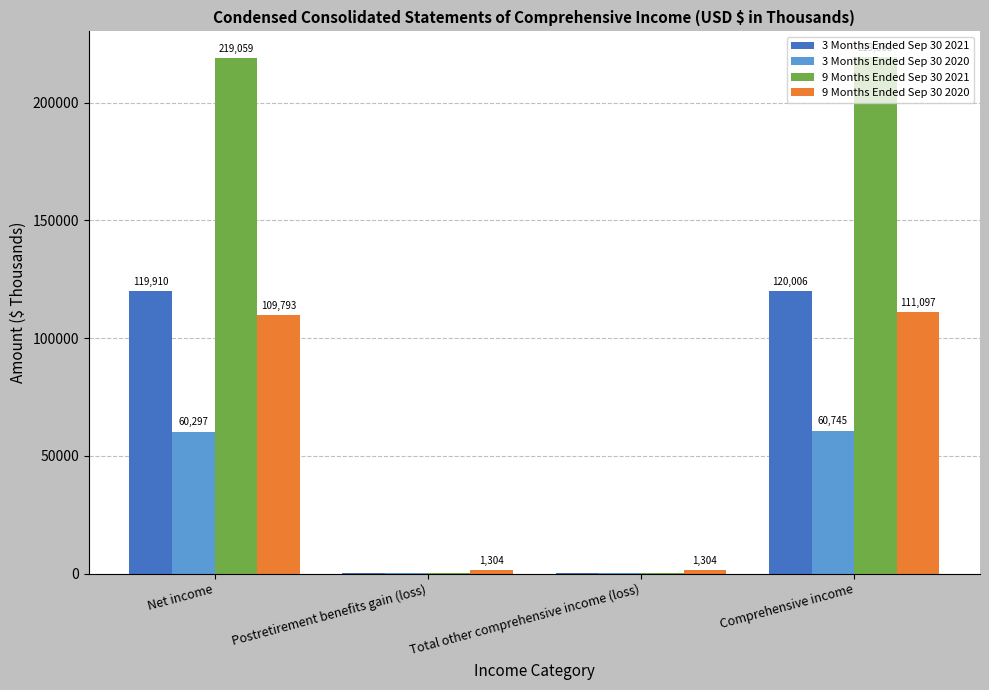

Does the chart contain stacked bars?

No